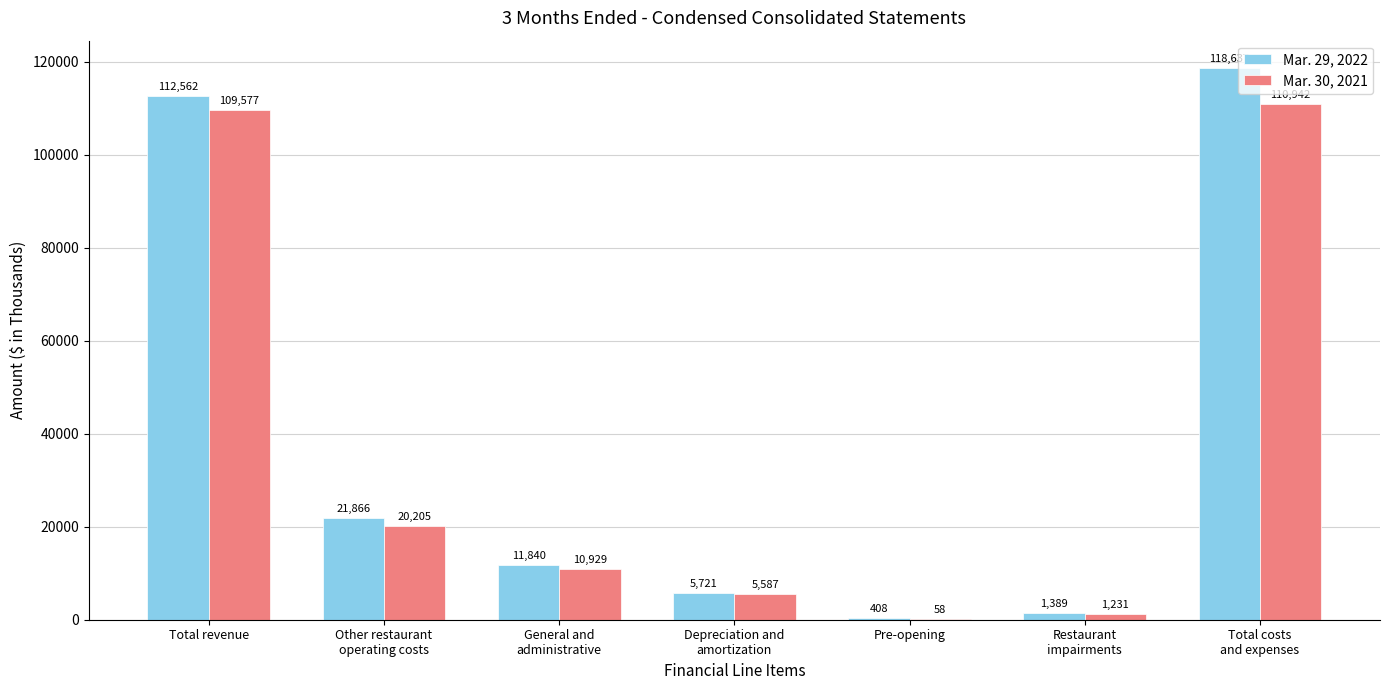

At which category is the sum across all series the highest?

Total costs
and expenses